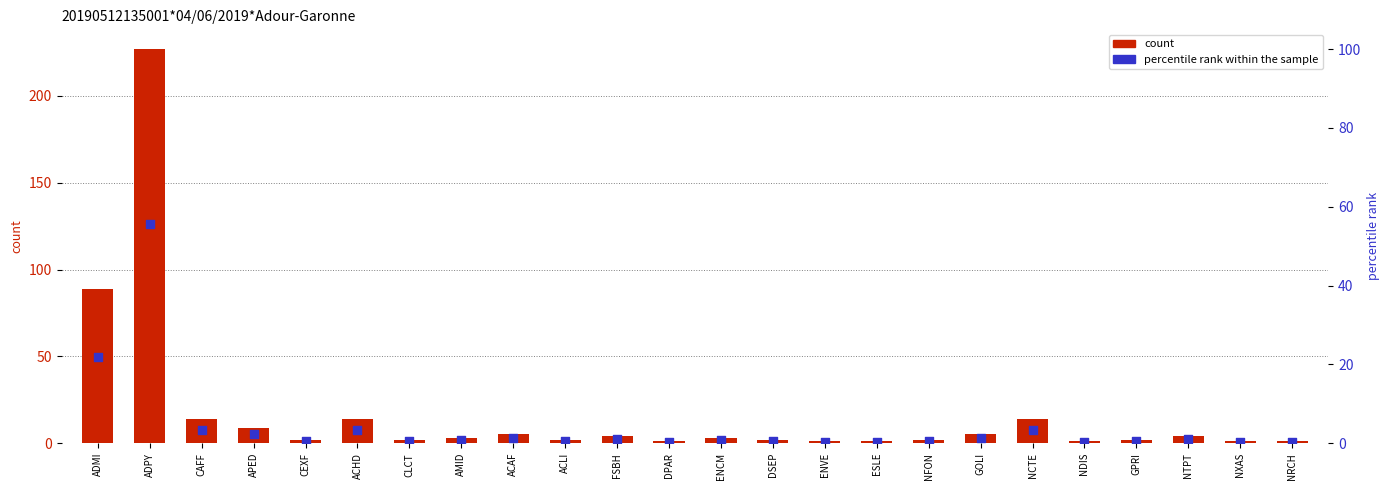

At which category is the sum across all series the highest?

ADPY